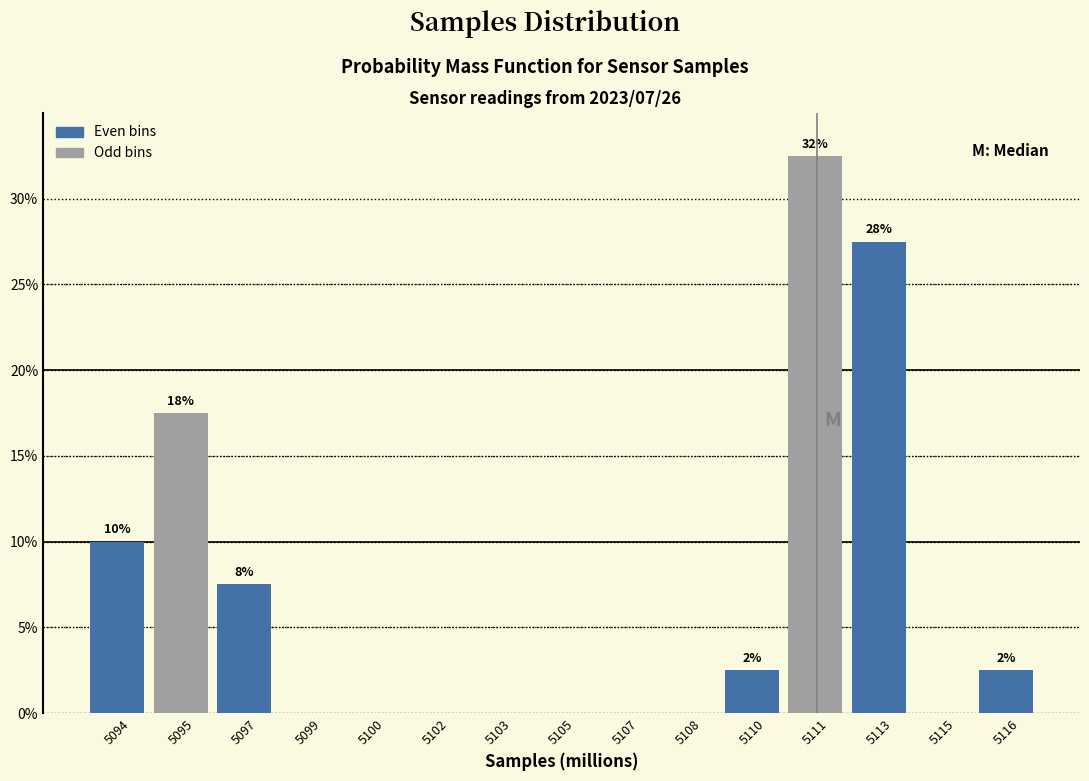

Reading left to right, list all the values displayed in this chart.

5094=10.0	5095=17.5	5097=7.5	5099=0.0	5100=0.0	5102=0.0	5103=0.0	5105=0.0	5107=0.0	5108=0.0	5110=2.5	5111=32.5	5113=27.5	5115=0.0	5116=2.5